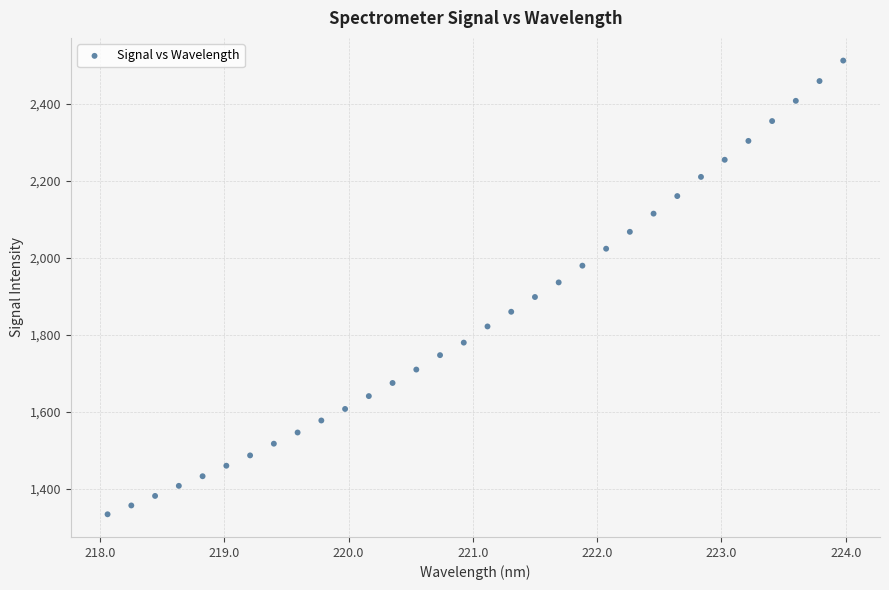

What is the range of X values (max minus min)?

5.9